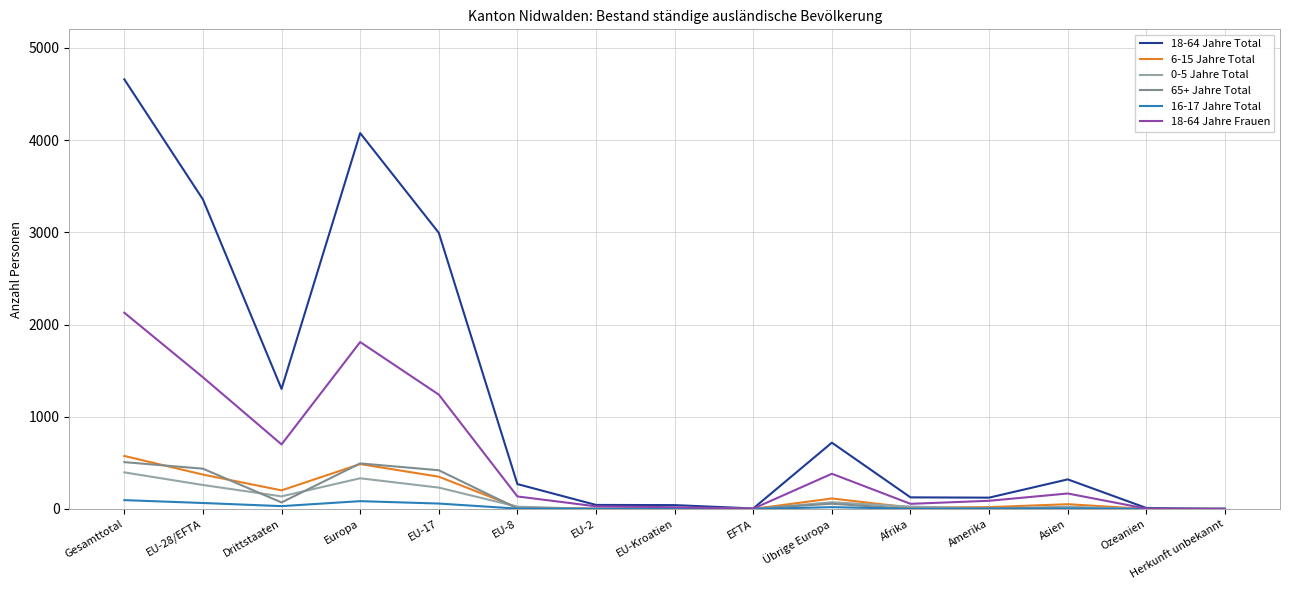

Which category has the highest value in the 0-5 Jahre Total series?

Gesamttotal